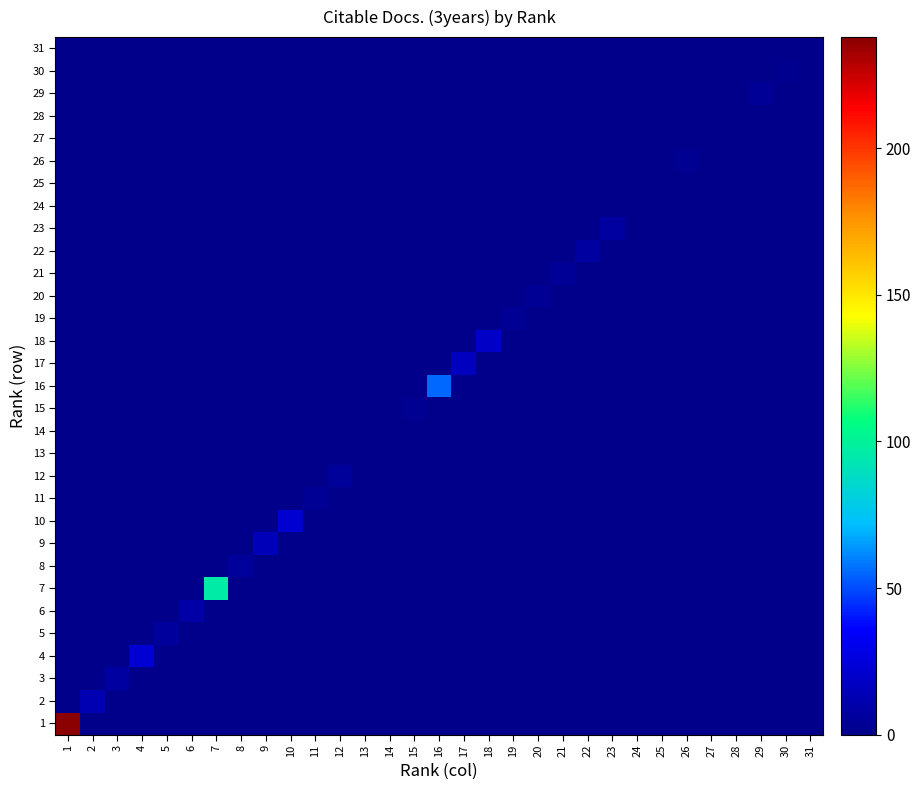

How many data points does each series have?

31